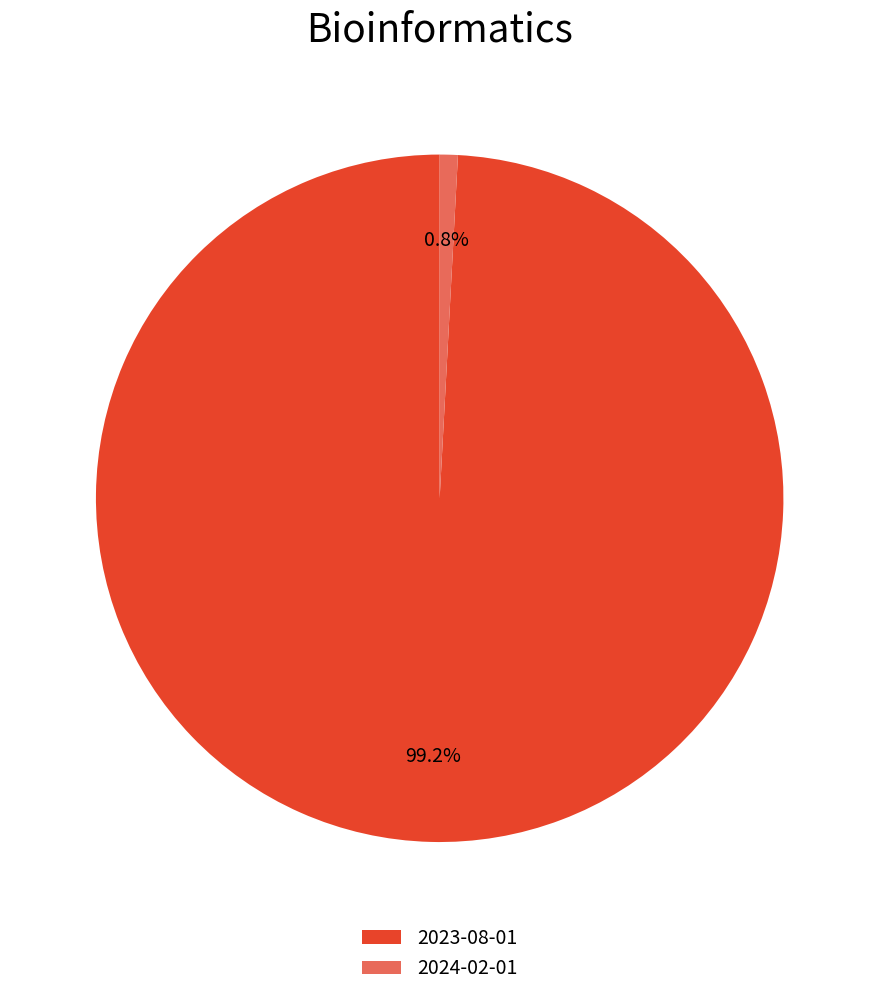

What is the total percentage of 2024-02-01 and 2023-08-01?

100.0%